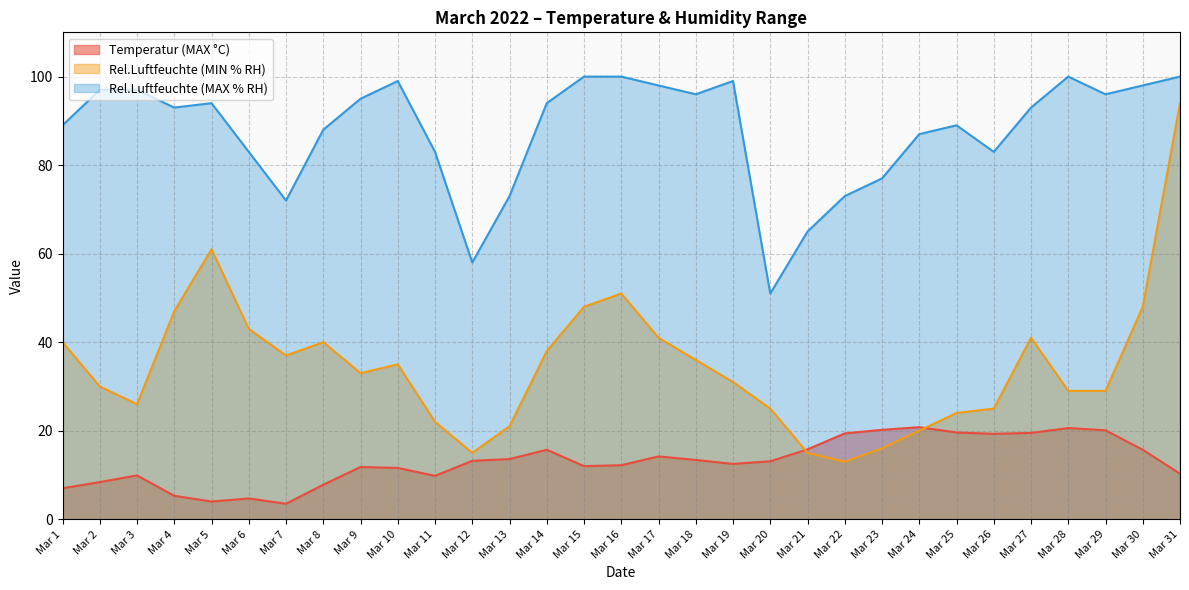

True or false: Rel.Luftfeuchte (MAX % RH) and Rel.Luftfeuchte (MIN % RH) cross at least once.

False